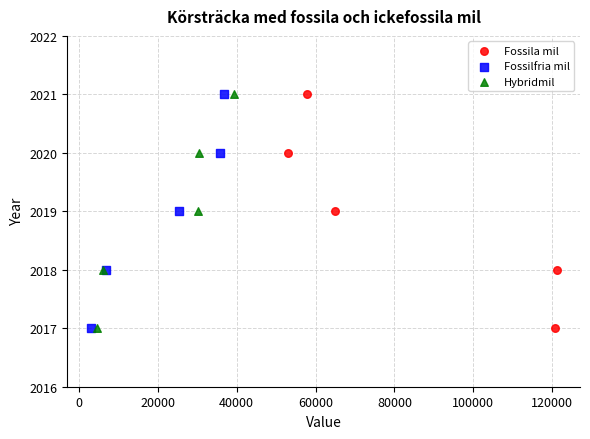

What are all the series names shown in the legend?

Fossila mil, Fossilfria mil, Hybridmil